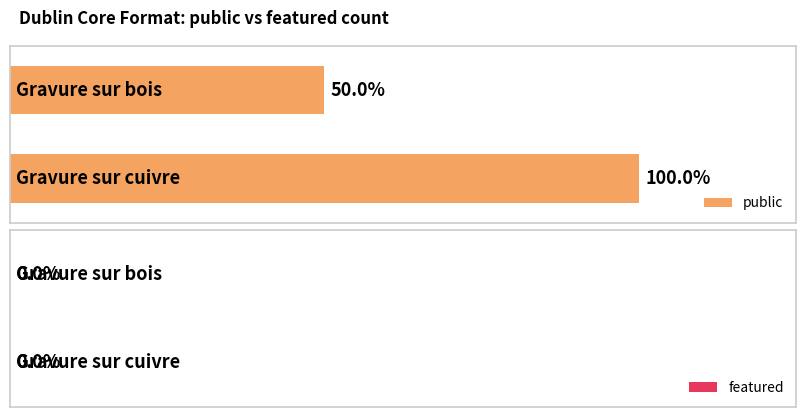

What is the total value across all series at Gravure sur cuivre?

1